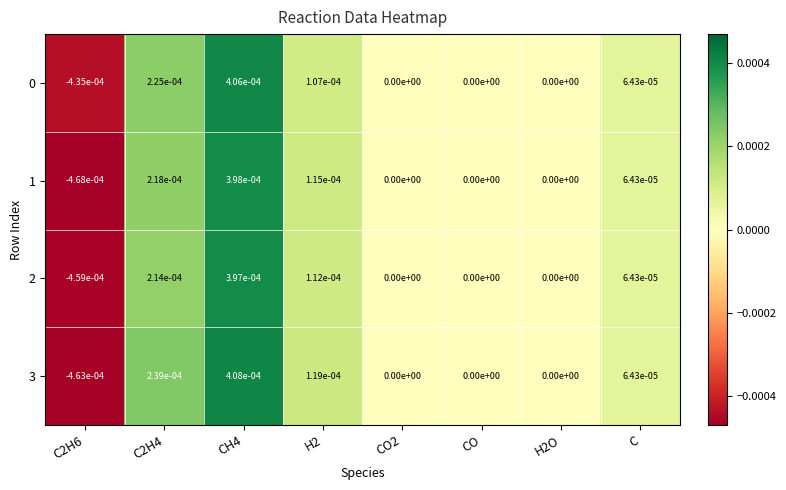

True or false: 1 has a value of 0.0 at H2O.

True